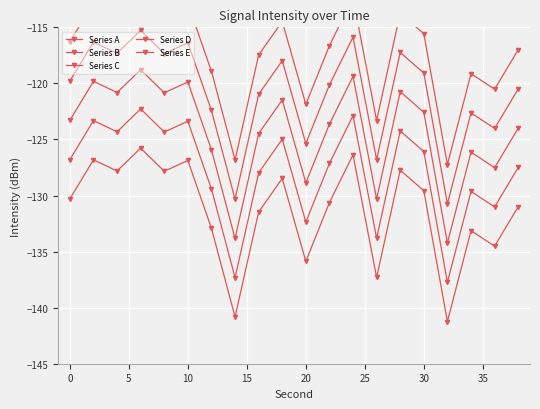

Is it true that Series B equals -180.5 at 0?

False